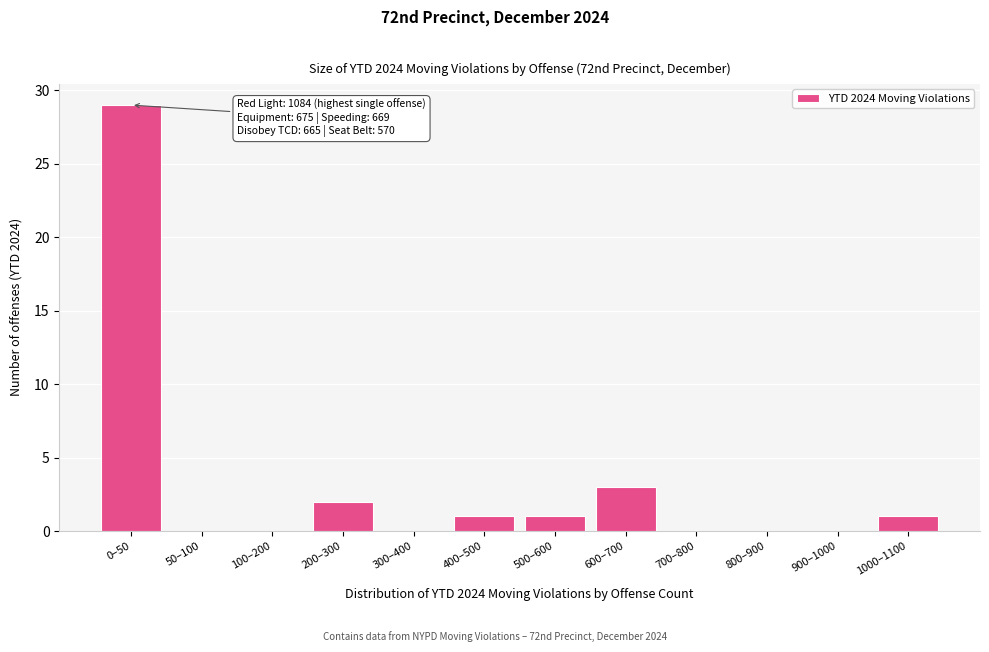

What is the sum of all values?

37